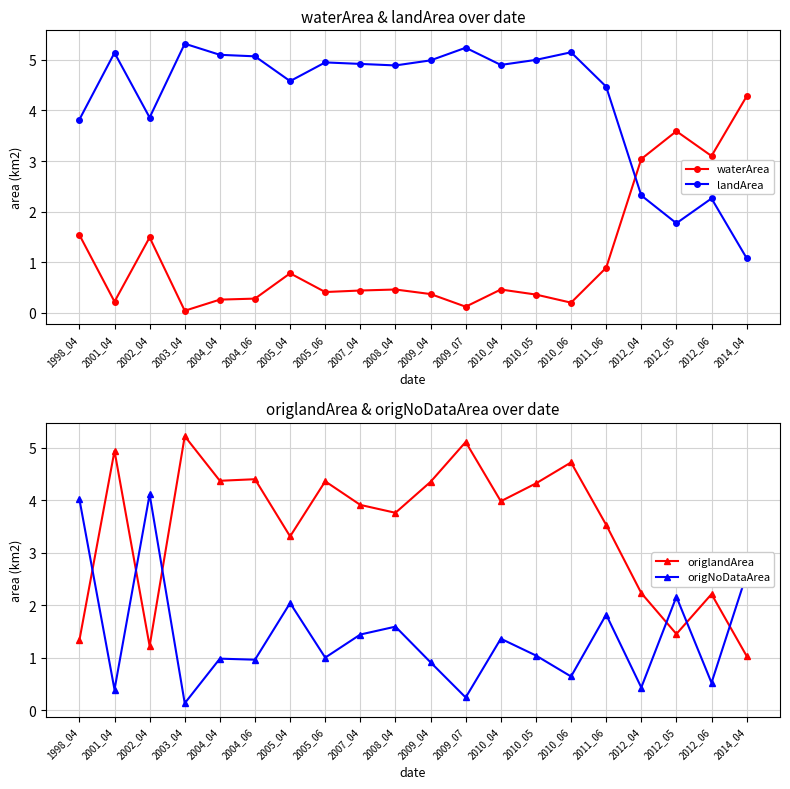

Is the value of landArea at 1998_04 greater than the value of waterArea at 2009_04?

Yes